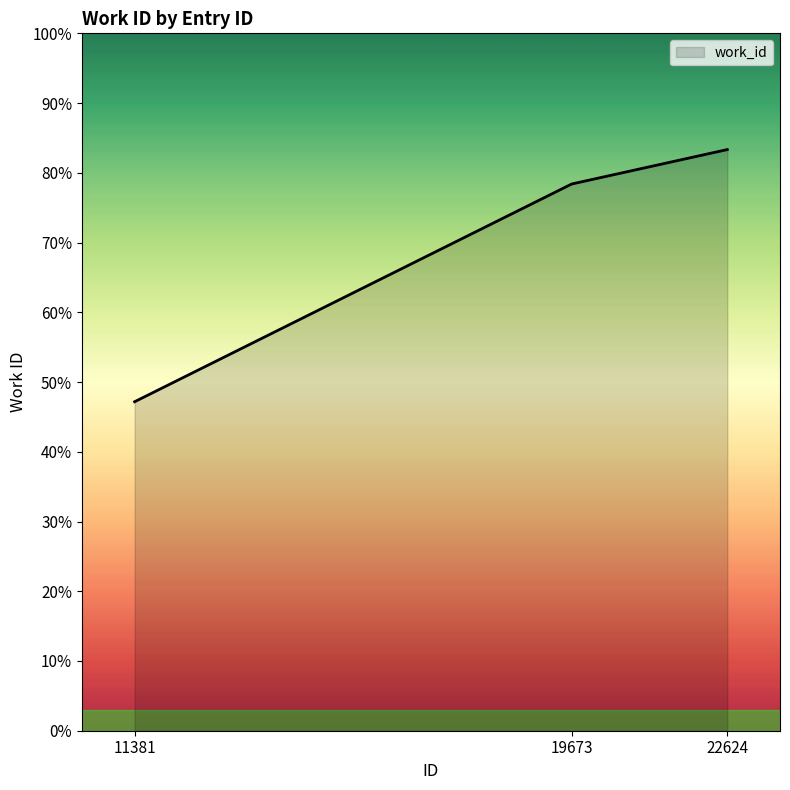

Is this an area chart (filled region under the line)?

Yes